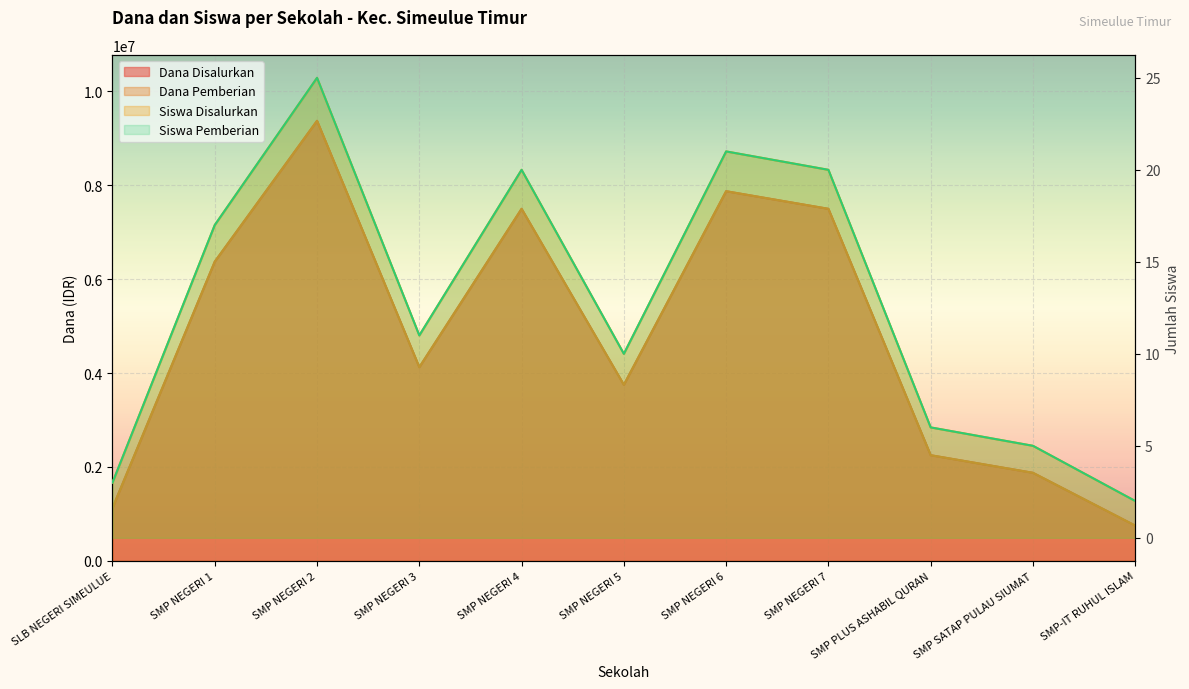

Count the number of categories in the chart.

11